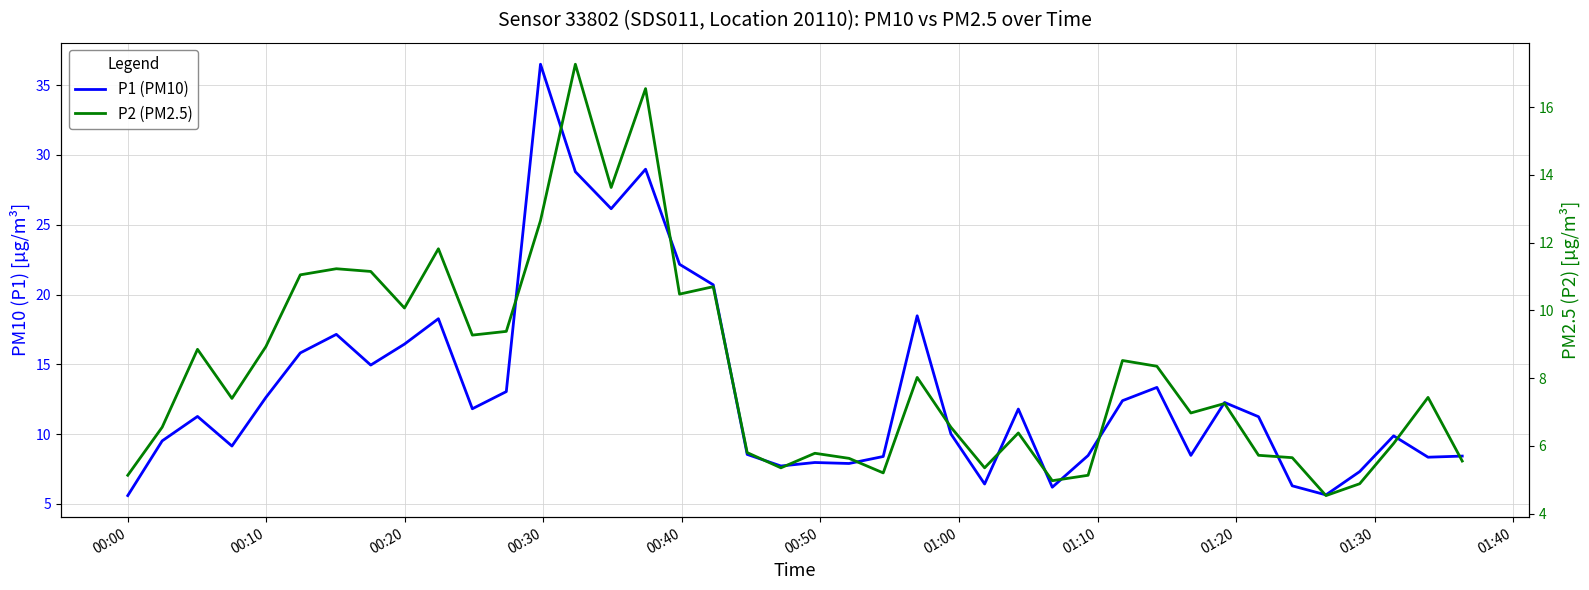

True or false: P2 (PM2.5) and P1 (PM10) cross at least once.

False